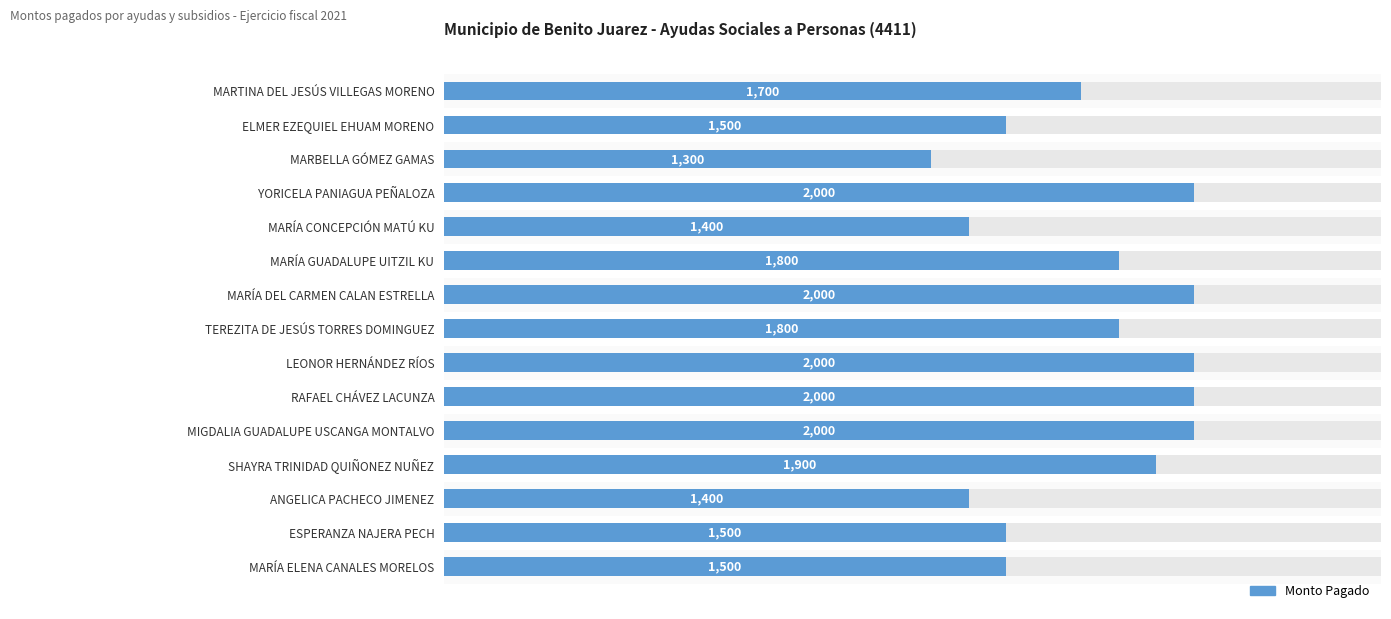

Read the value at RAFAEL CHÁVEZ LACUNZA.

2000